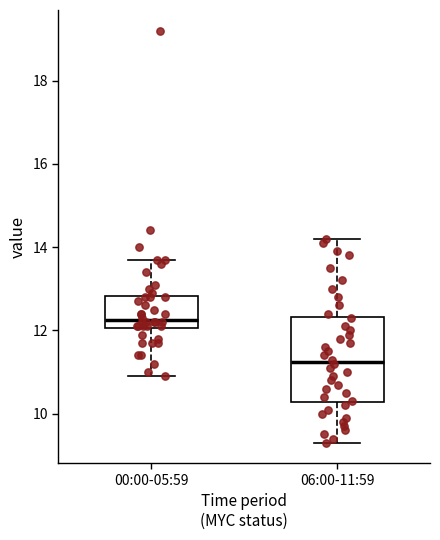

Which box's median line is the lowest?

06:00-11:59